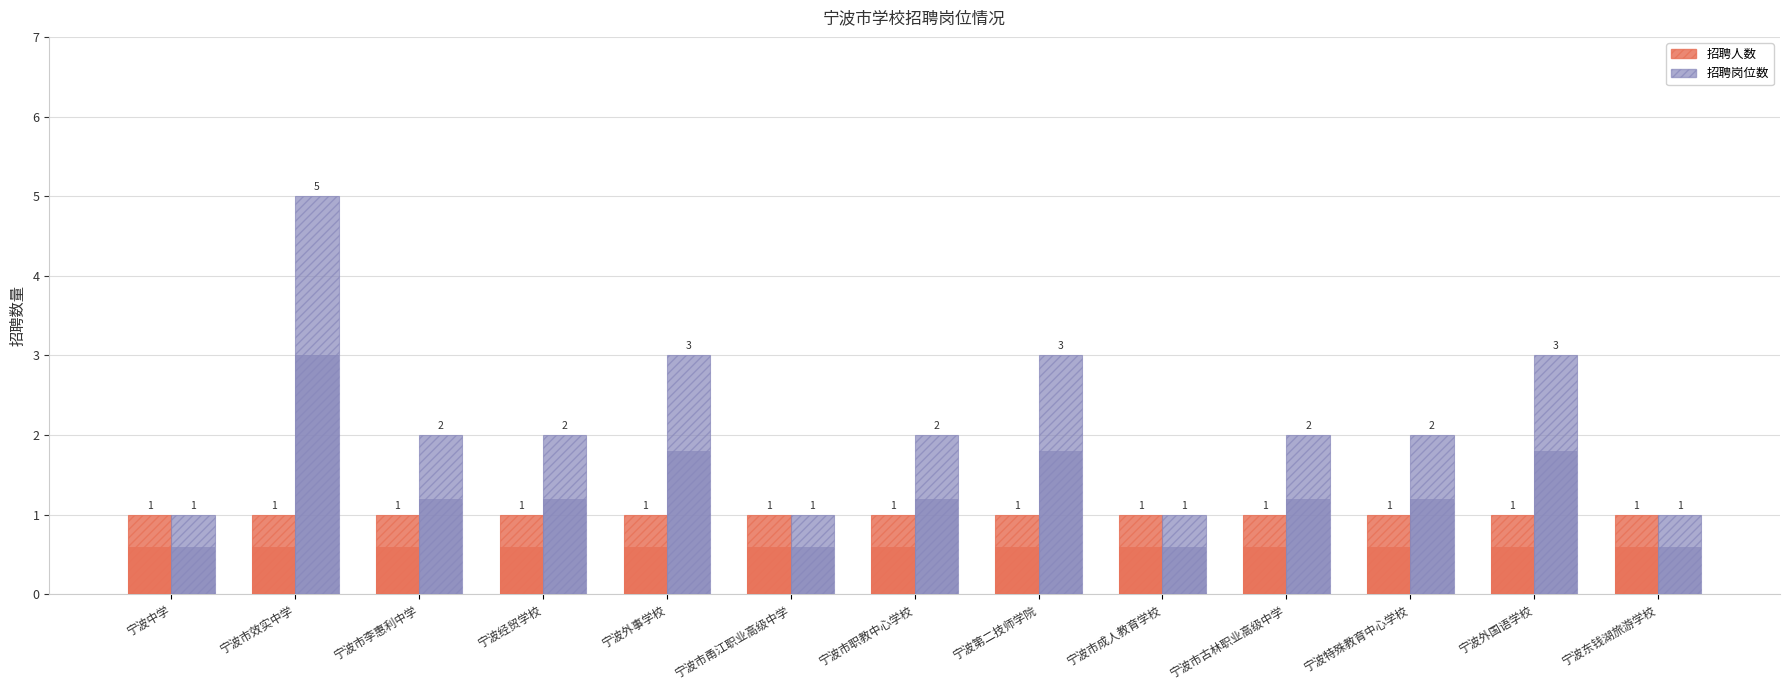

Reading left to right, transcribe all the data shown in this chart.

招聘人数: 1	1	1	1	1	1	1	1	1	1	1	1	1
招聘岗位数: 1	5	2	2	3	1	2	3	1	2	2	3	1